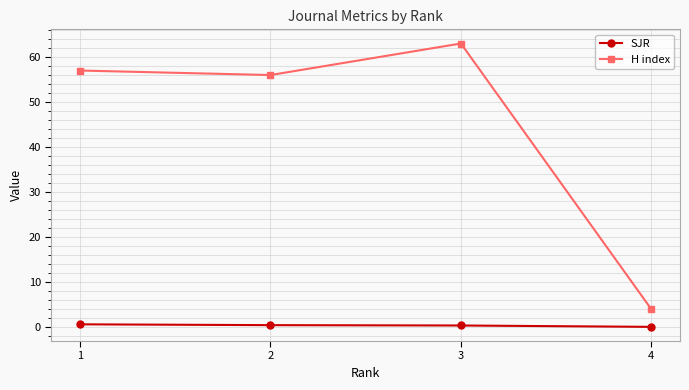

List the series in order of their peak value, lowest first.

SJR, H index